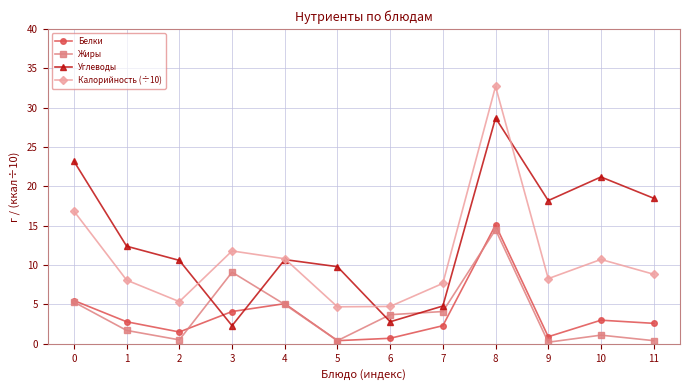

Is it true that Калорийность (÷10) equals 2.1 at 5?

False